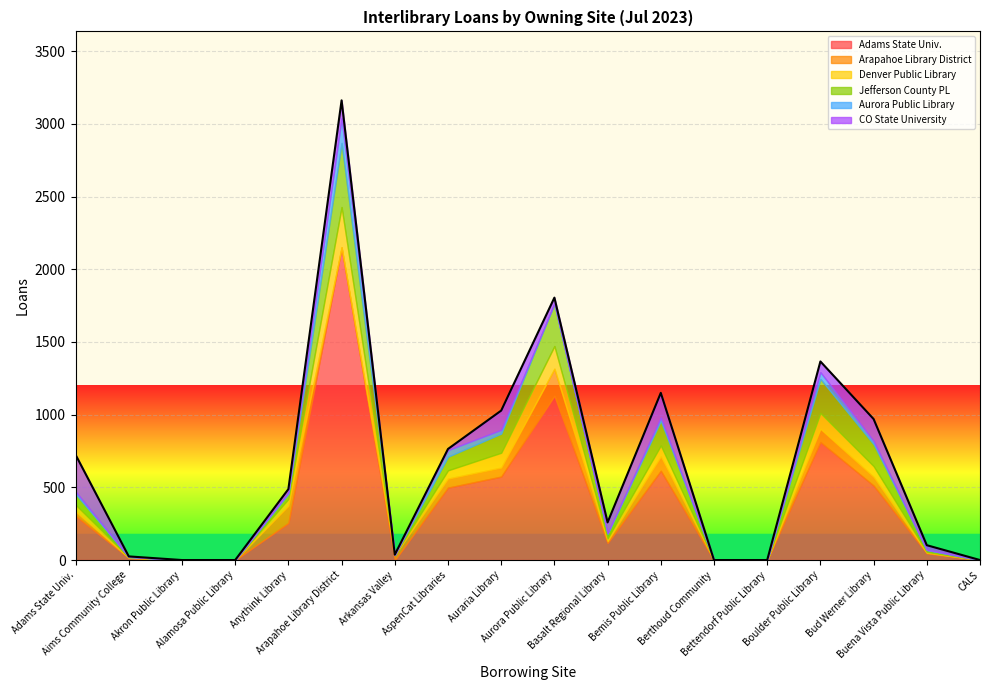

Rank the series by their maximum value, from lowest to highest.

Aurora Public Library, Arapahoe Library District, CO State University, Denver Public Library, Jefferson County PL, Adams State Univ.